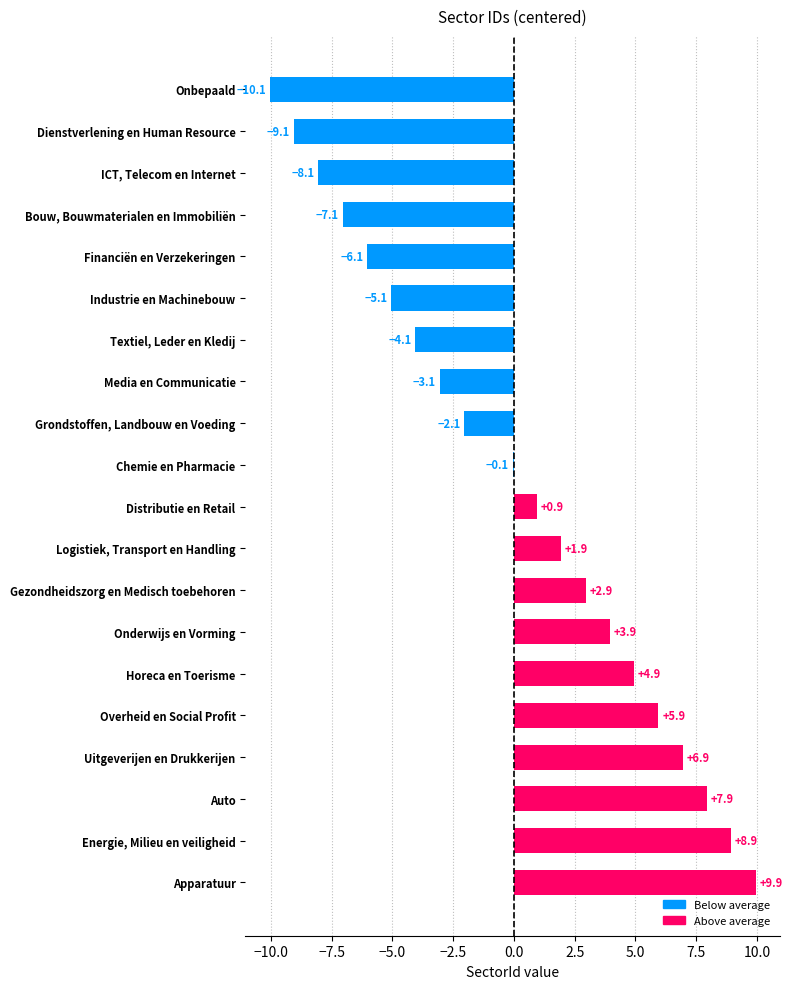

At which label is the value closest to 0?

Chemie en Pharmacie